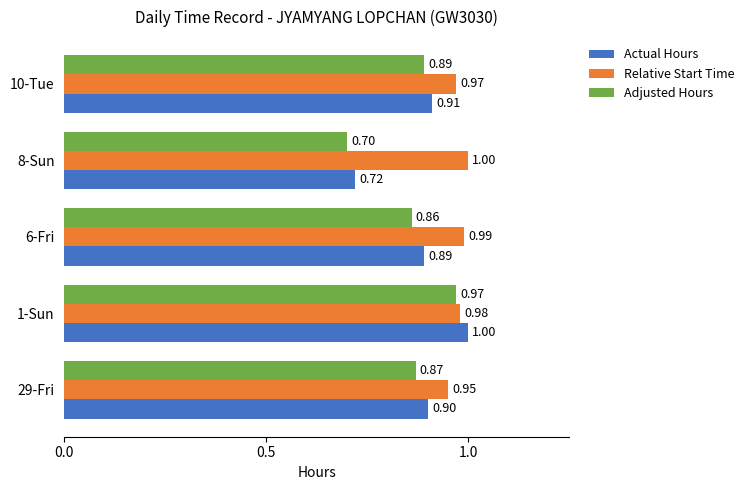

At which category is the sum across all series the highest?

1-Sun